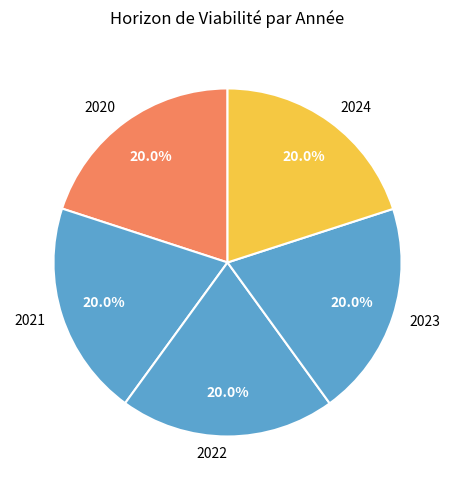

Approximately how many times larger is the value at 2023 compared to 2024?

1.0